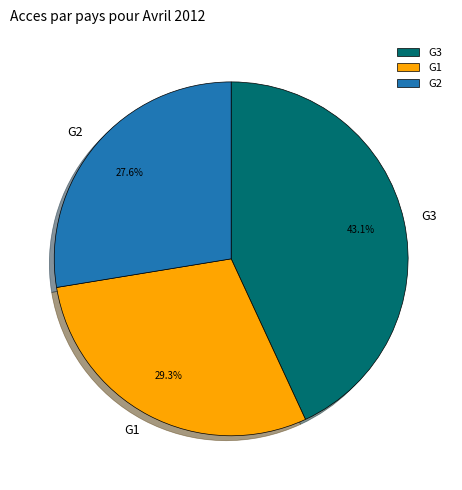

Count the number of slices in the pie.

3